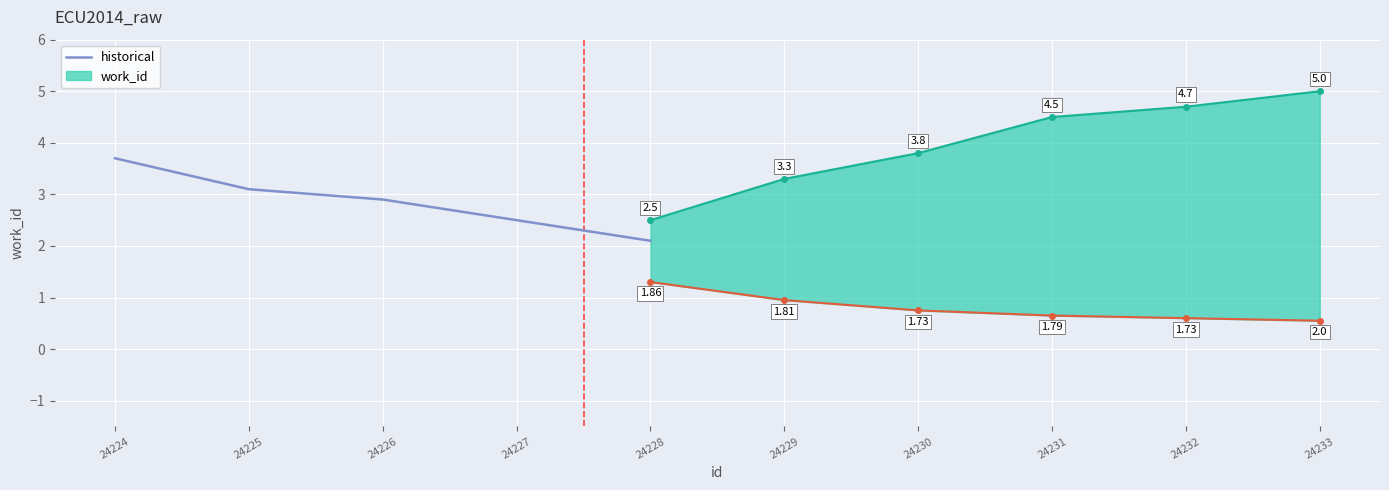

Which category has the lowest value across all series?

24228